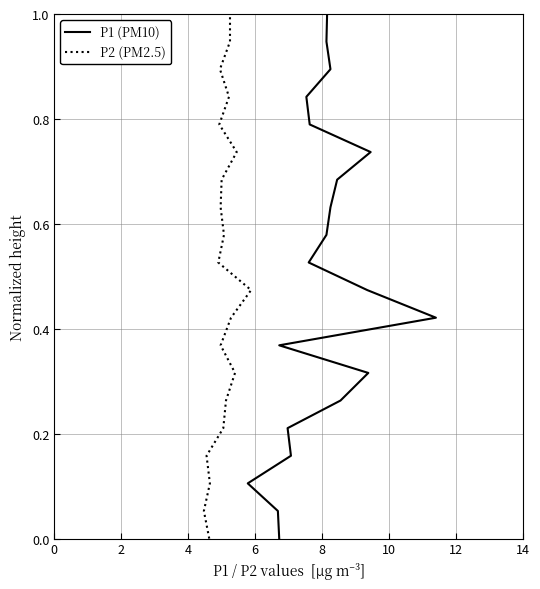

How many lines are shown in the chart?

2